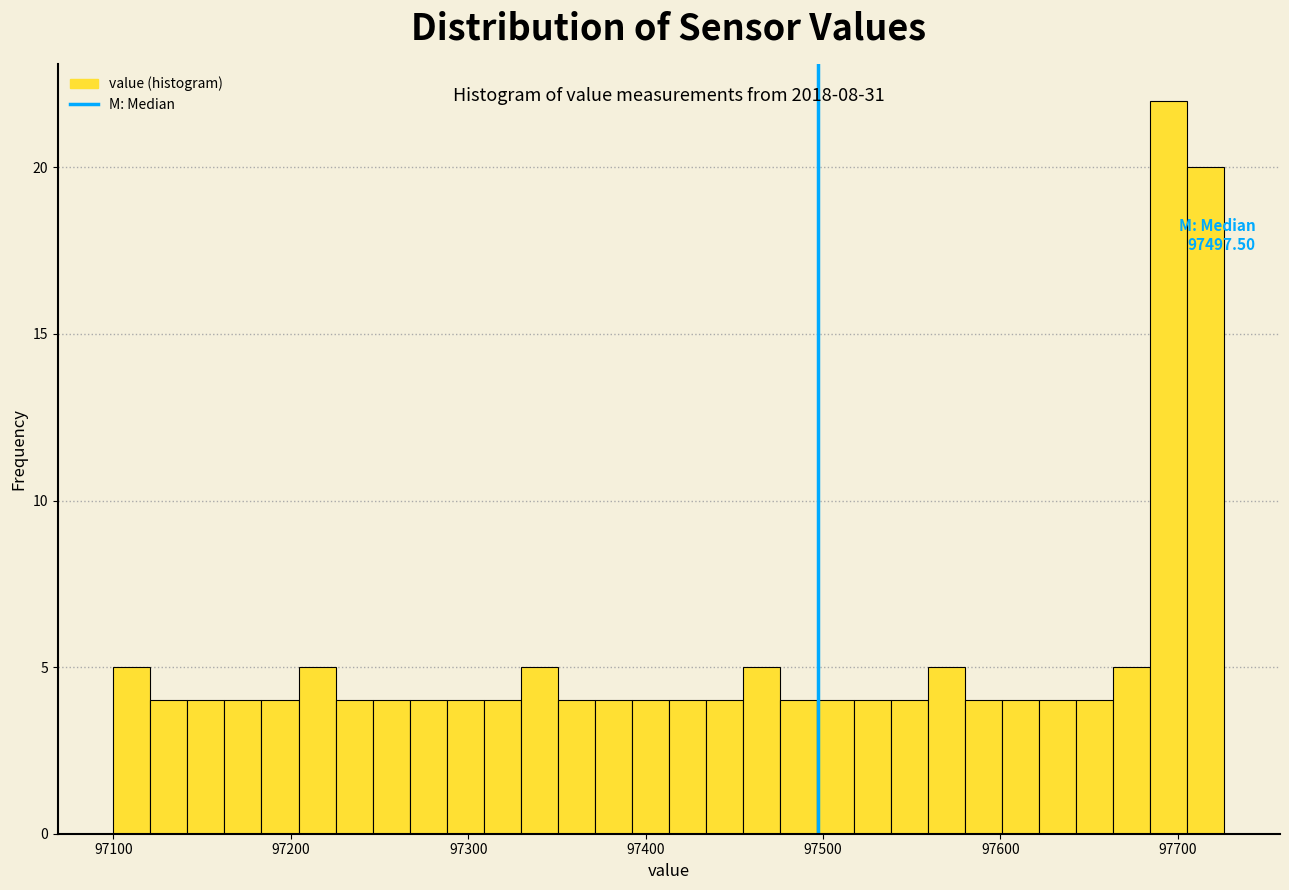

Read against the x-axis, roughly where is the centre of the tallest bar?

97700